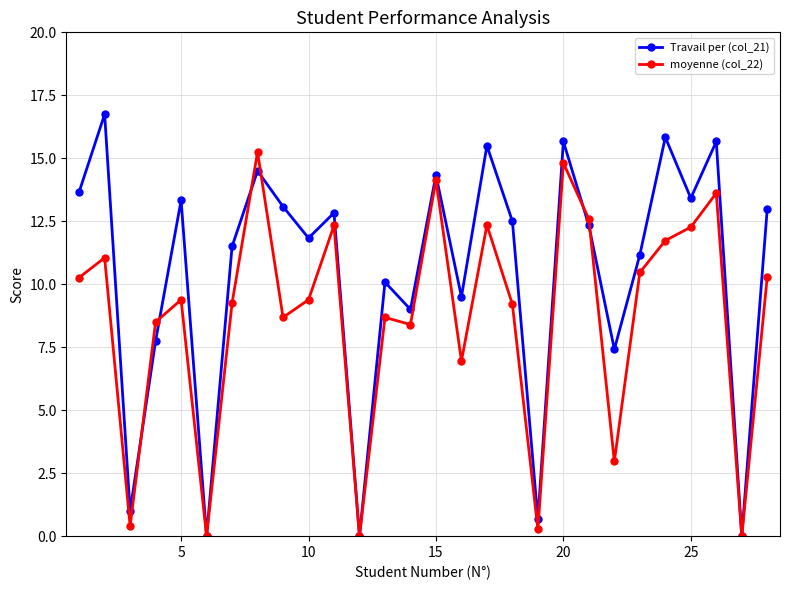

Is this an area chart (filled region under the line)?

No